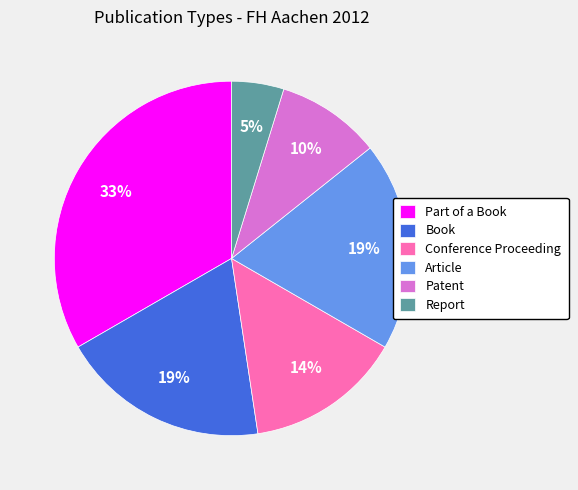

How many segments does this pie chart have?

6